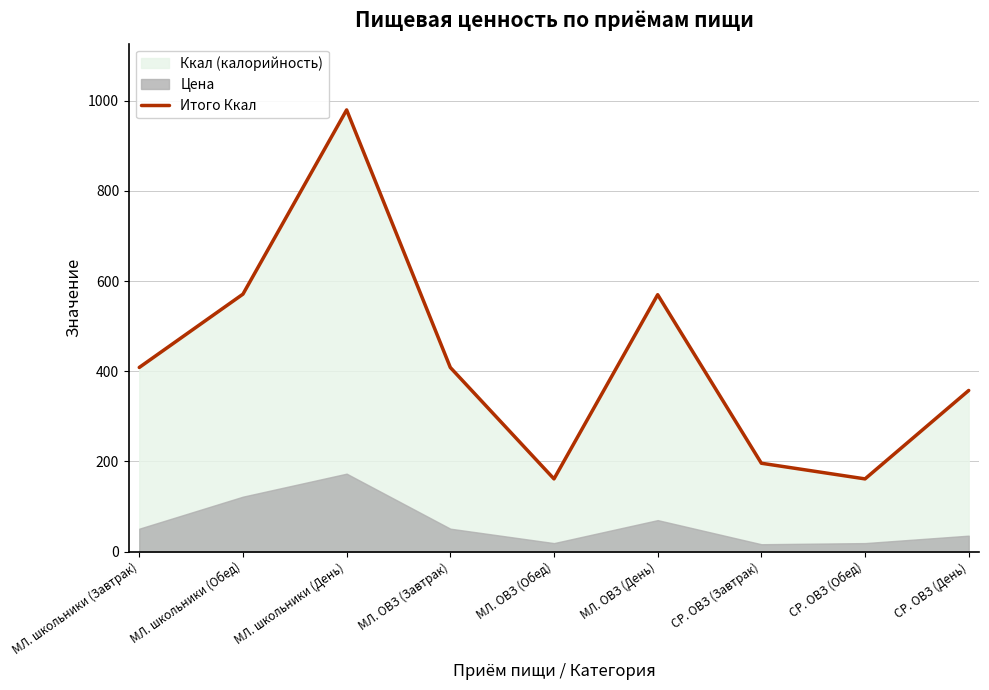

Count the number of categories in the chart.

9